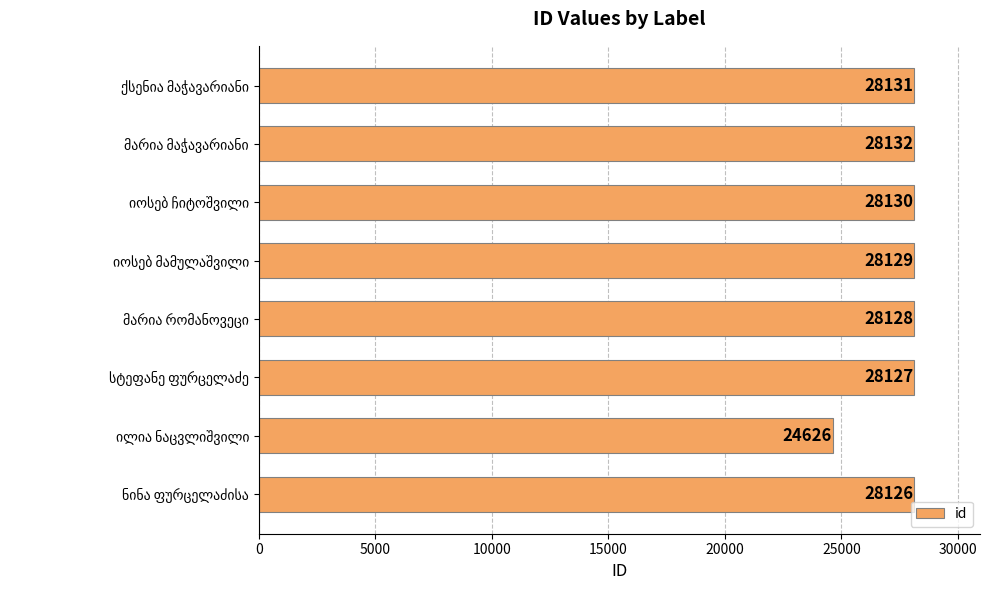

What is the average value?

27691